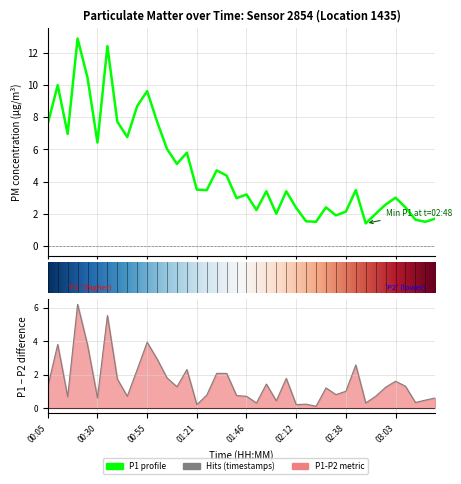

How many categories are shown in the chart?

40